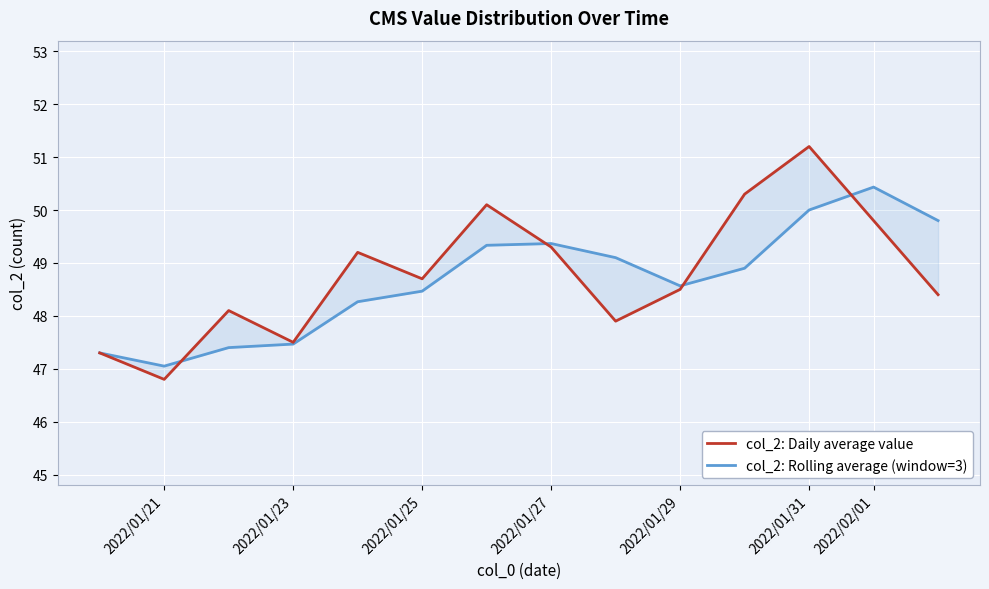

How many data points does each series have?

14